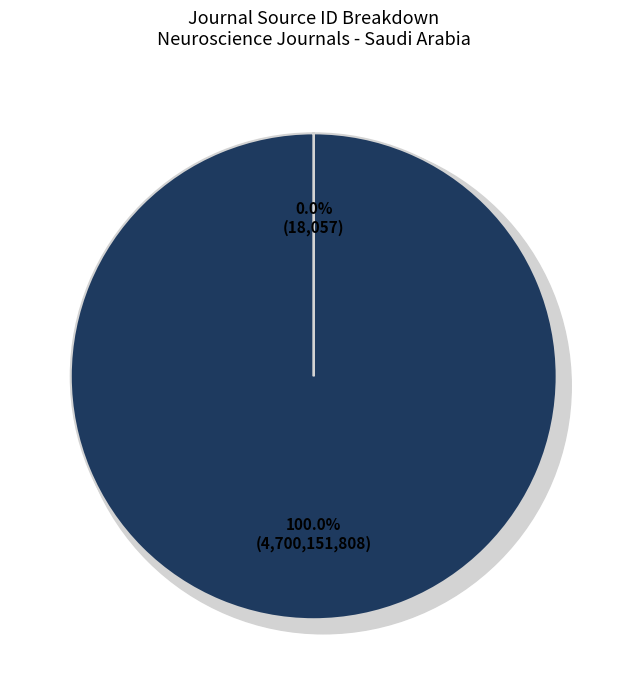

What is the largest slice in the pie chart?

Pan Arab Journal of Neurosurgery (Rank 2)